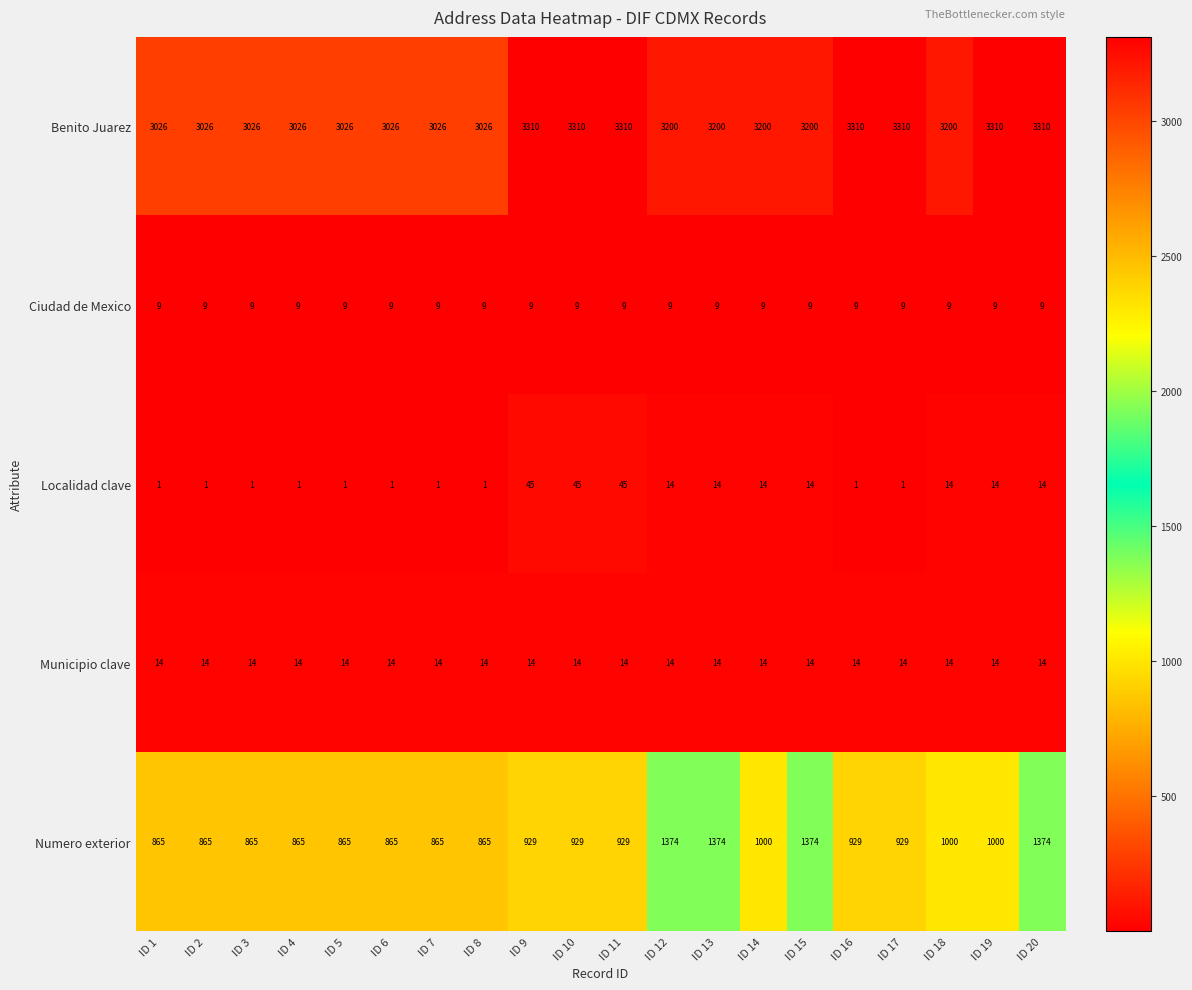

What is the total value across all series at ID 8?

3915